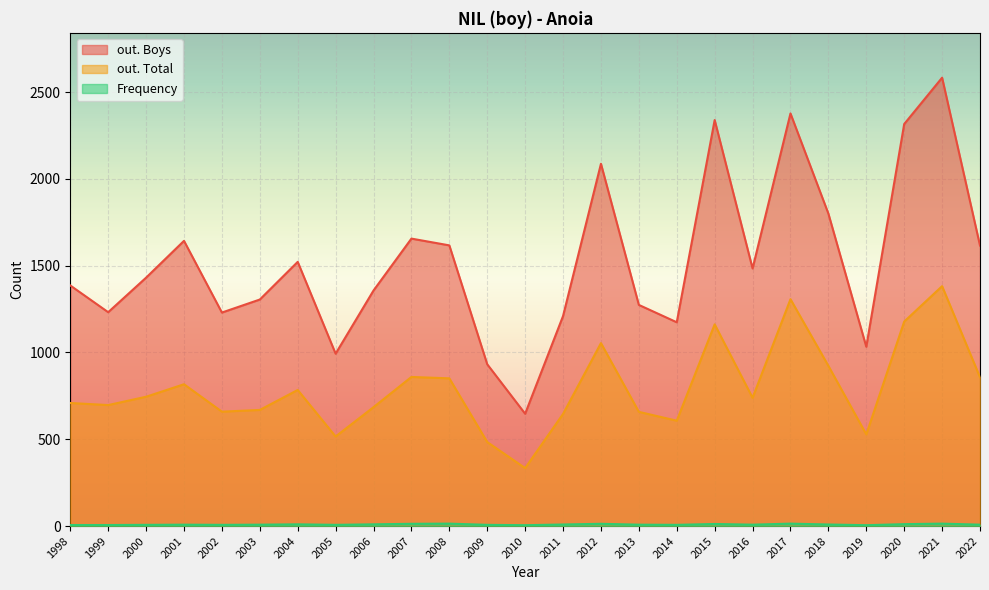

What is the maximum value for out. Total?

1382